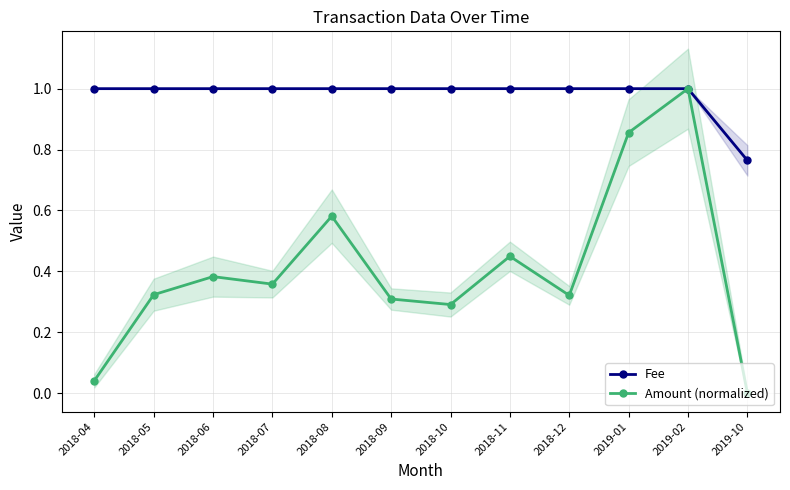

Is the value of Amount (normalized) at 2019-02 greater than the value of Fee at 2018-12?

No